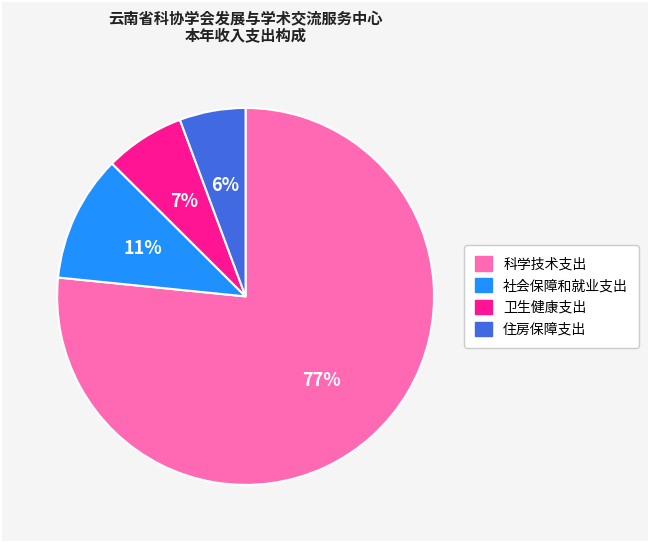

Count the number of slices in the pie.

4